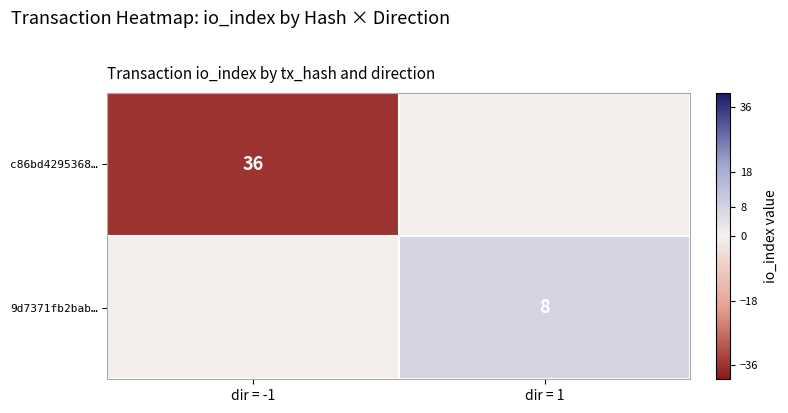

Is it true that c86bd4295368… equals 52 at dir = -1?

False